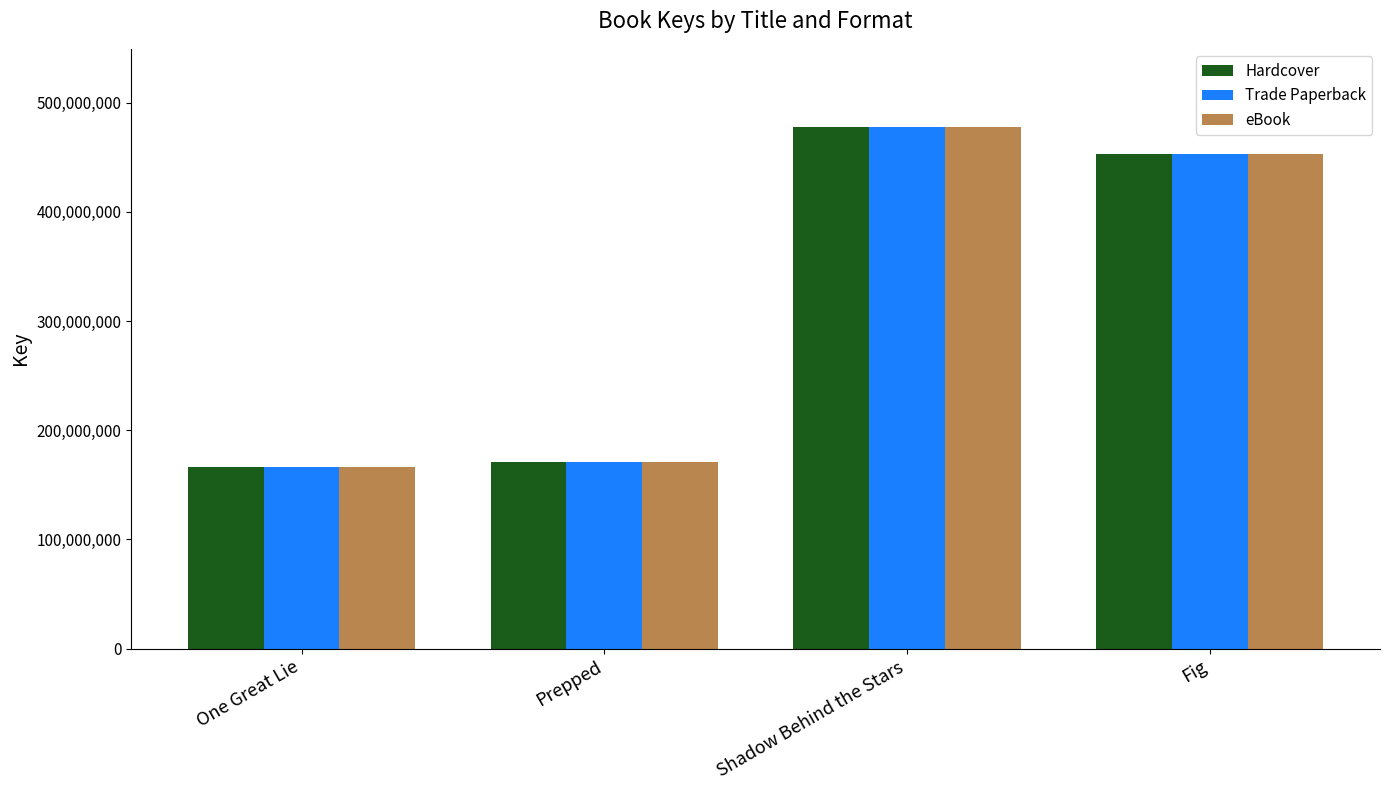

What is the total value across all series at Prepped?

512051007